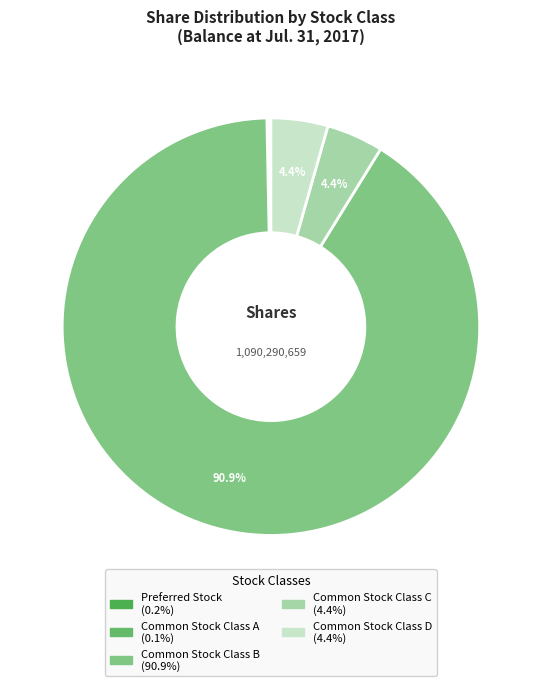

True or false: Common Stock Class D accounts for 1% of the total.

False